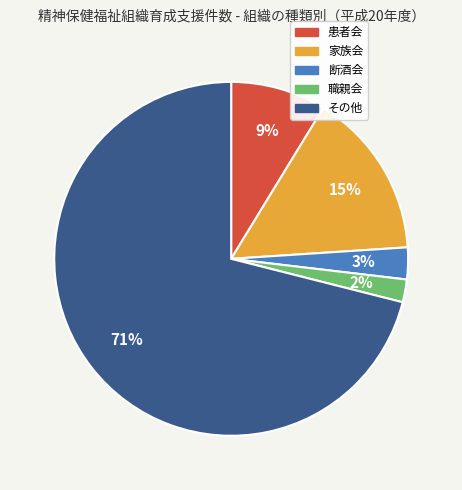

Do その他 and 患者会 together represent more than half of the pie?

Yes